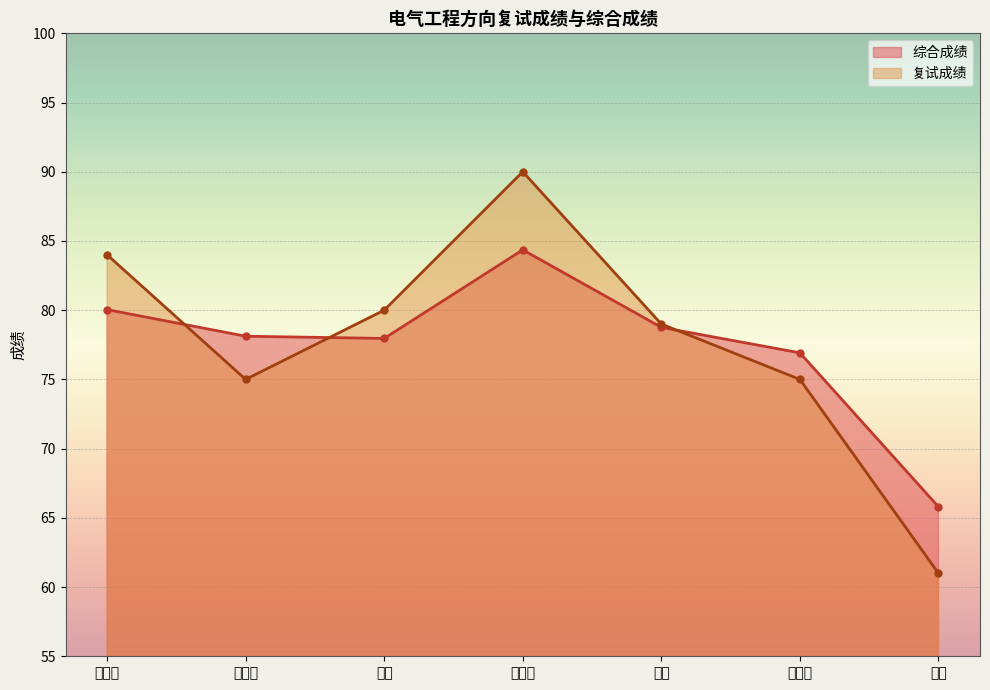

The value of 综合成绩 at 芦耀辉 is 80.0. True or false?

True